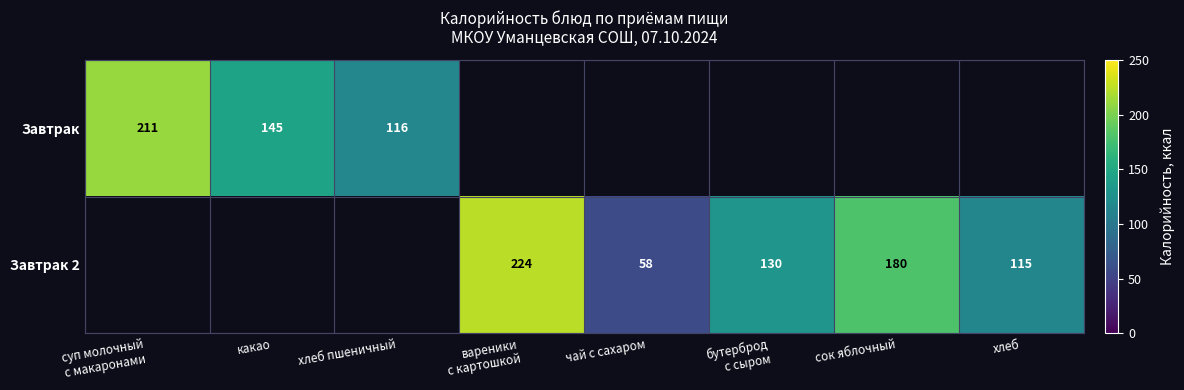

The Завтрак 2 series shows 180 at сок яблочный. True or false?

True